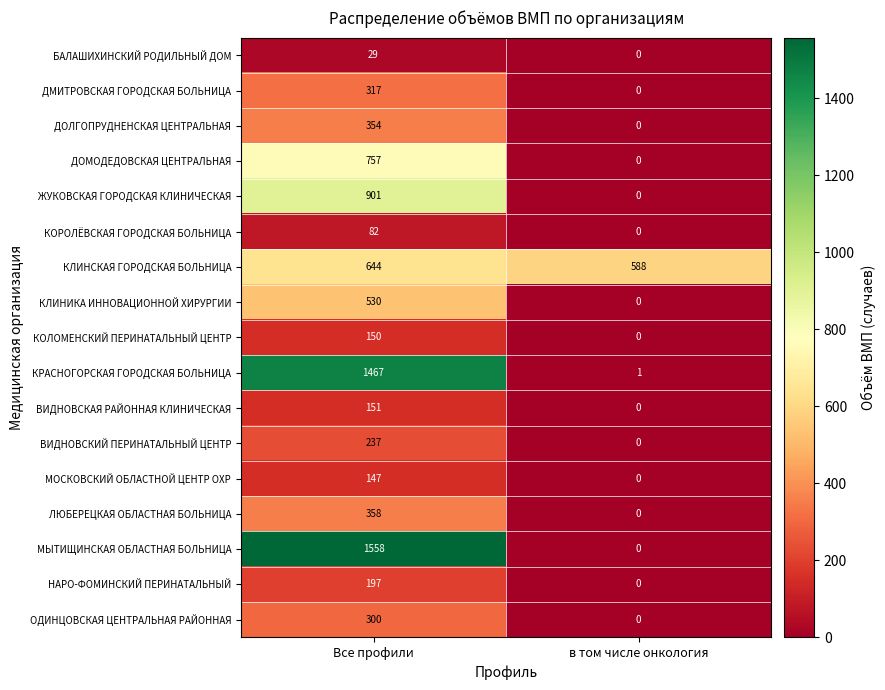

What is the difference between the ДОМОДЕДОВСКАЯ ЦЕНТРАЛЬНАЯ values at Все профили and в том числе онкология?

757